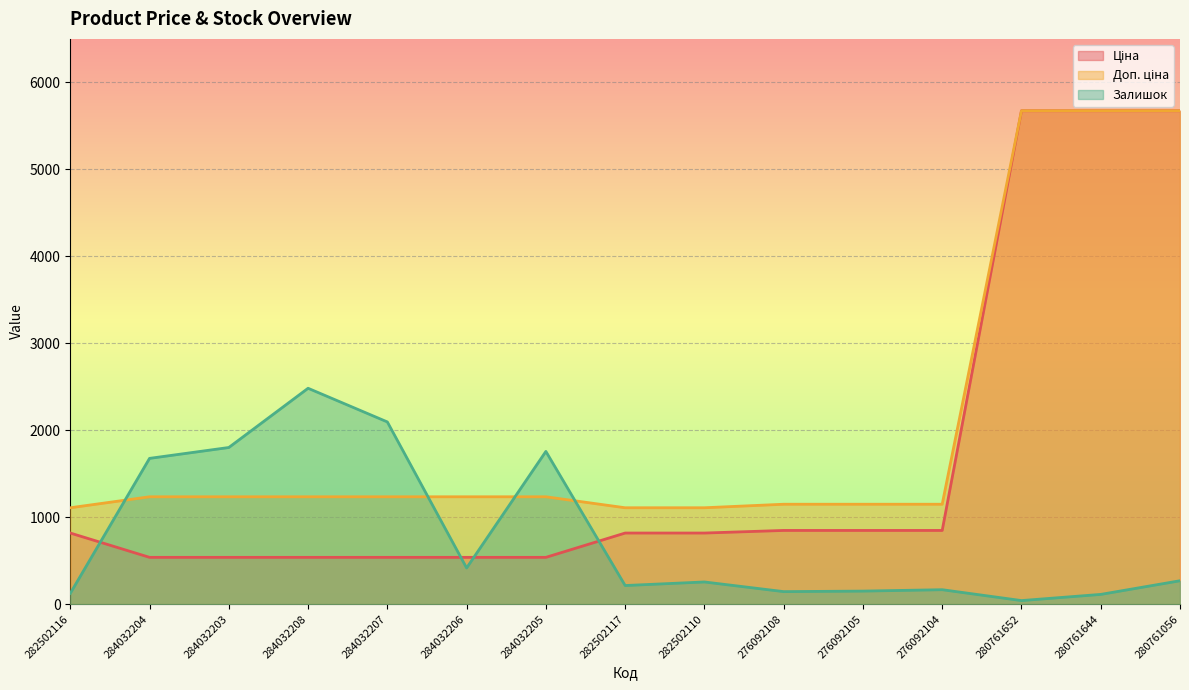

Reading left to right, what are all the values shown in this chart?

Ціна: 818.5	539.0	539.0	539.0	539.0	539.0	539.0	818.5	818.5	848.4	848.4	848.4	5673.8	5673.8	5673.8
Доп. ціна: 1109.2	1235.4	1235.4	1235.4	1235.4	1235.4	1235.4	1109.2	1109.2	1149.7	1149.7	1149.7	5673.8	5673.8	5673.8
Залишок: 125.0	1677.0	1802.0	2483.0	2096.0	417.0	1757.0	215.0	256.0	145.0	151.0	167.0	42.0	113.0	270.0